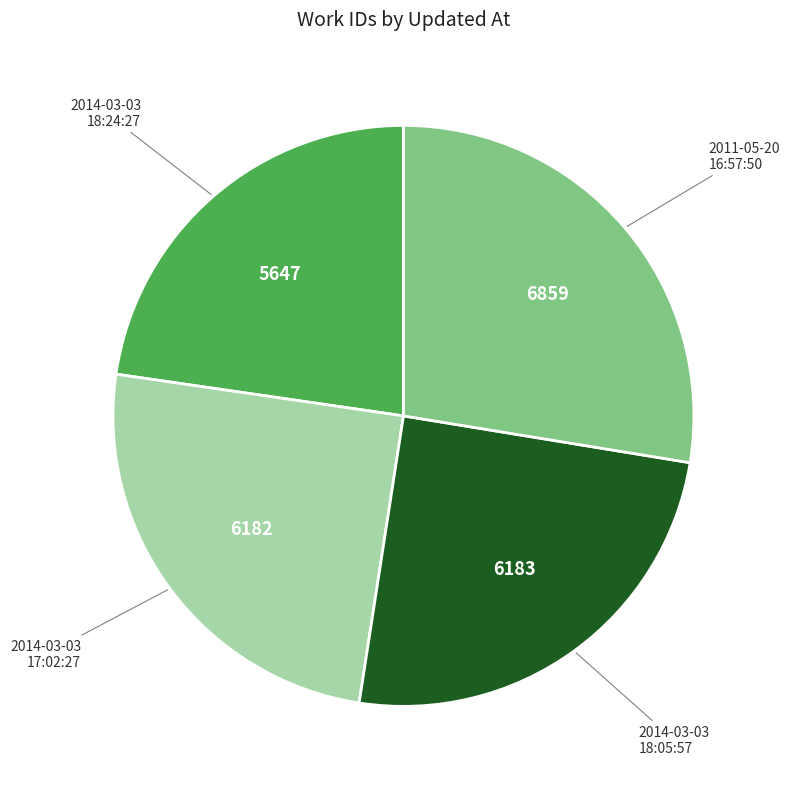

Is the sum of 2014-03-03 18:24:27 and 2014-03-03 17:02:27 greater than half?

No